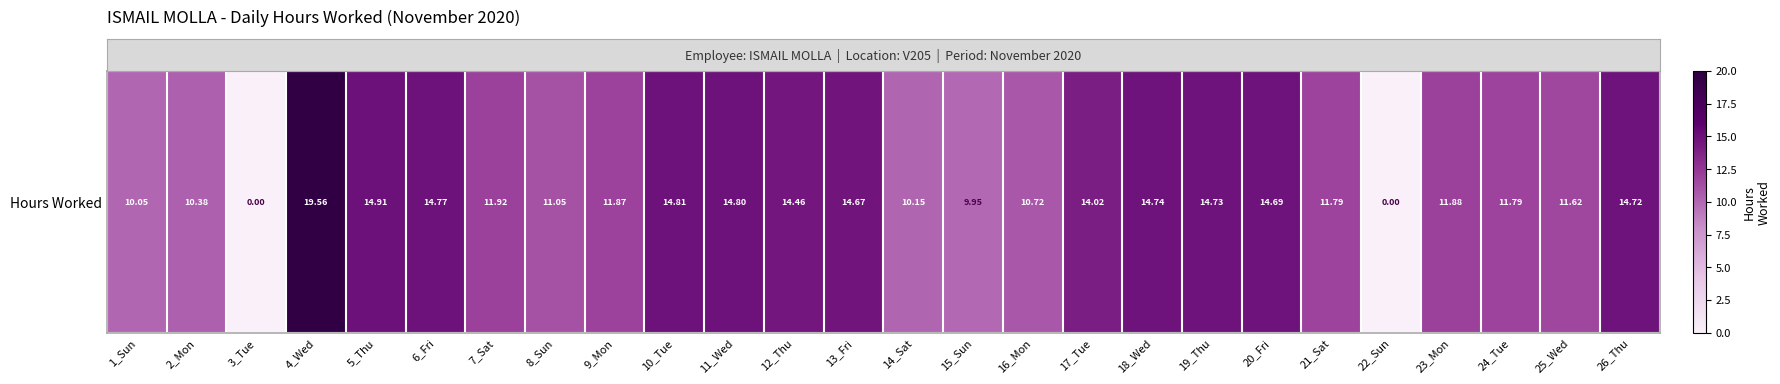

The value at 15_Sun is 9.9. True or false?

True